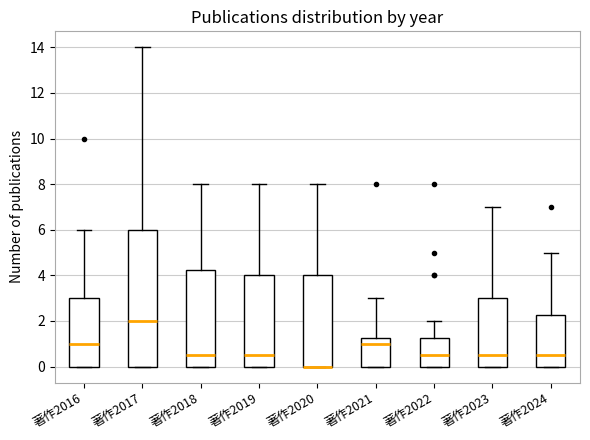

Reading left to right, transcribe this box plot: for each box, give where its median line is, the range the box spans, and where its two whiskers end, as read against the y-axis. The values are not printed on the chart, so give them approximately, as read against the axis.

著作2016: median 1.0, box 0.0 to 3.0, whiskers 0.0 to 6.0
著作2017: median 2.0, box 0.0 to 6.0, whiskers 0.0 to 14.0
著作2018: median 0.6, box 0.0 to 4.2, whiskers 0.0 to 8.0
著作2019: median 0.6, box 0.0 to 4.0, whiskers 0.0 to 8.0
著作2020: median 0.0 (drawn on the box's lower edge), box 0.0 to 4.0, whiskers 0.0 to 8.0
著作2021: median 1.0, box 0.0 to 1.2, whiskers 0.0 to 3.0
著作2022: median 0.6, box 0.0 to 1.2, whiskers 0.0 to 2.0
著作2023: median 0.6, box 0.0 to 3.0, whiskers 0.0 to 7.0
著作2024: median 0.6, box 0.0 to 2.2, whiskers 0.0 to 5.0